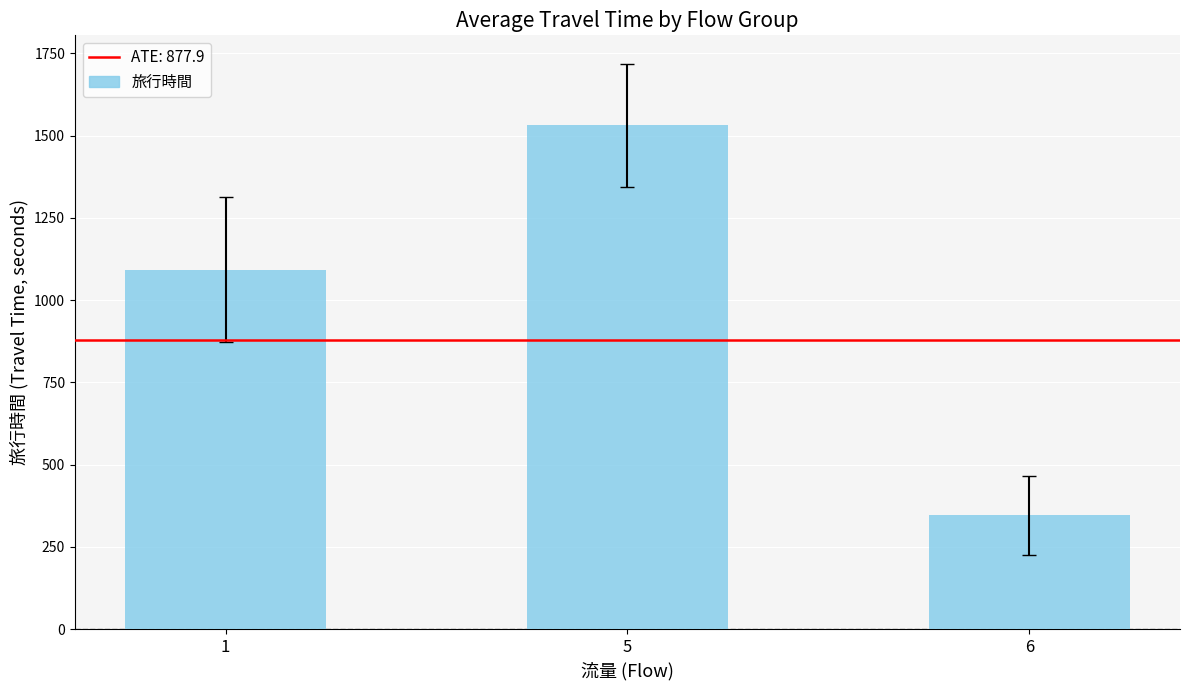

List the labels in order of value, smallest first.

6, 1, 5